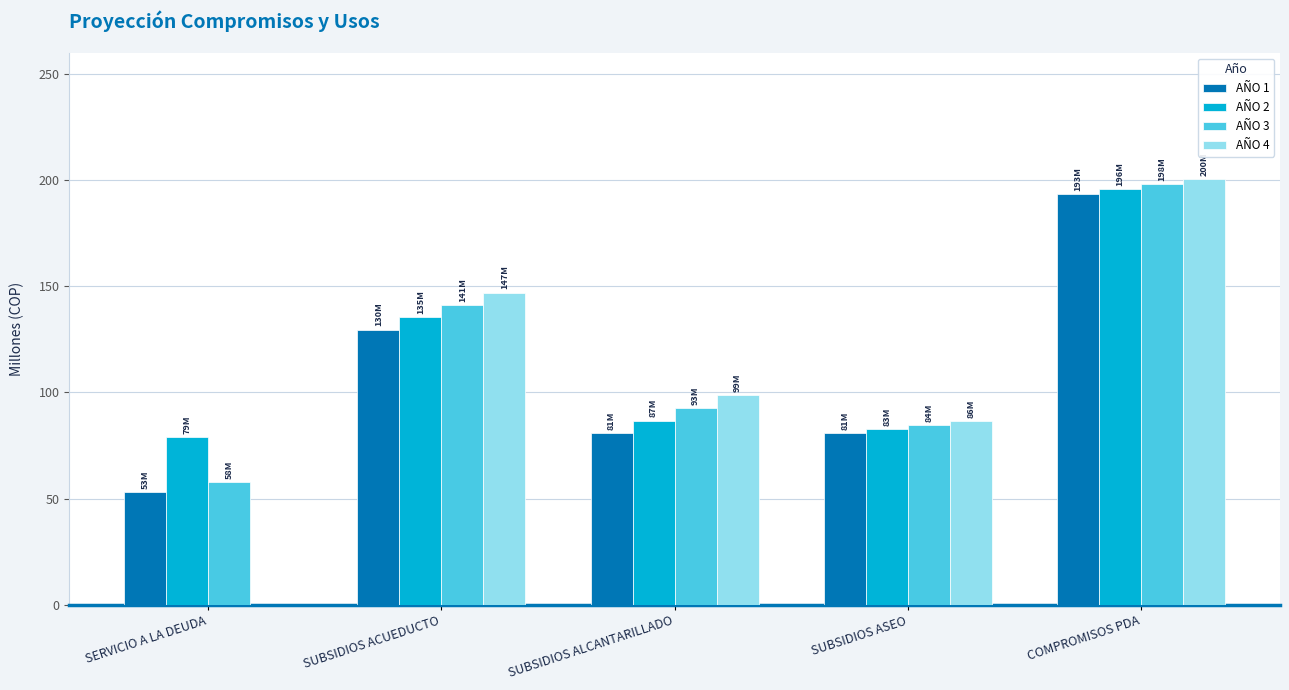

How many categories are shown in the chart?

5